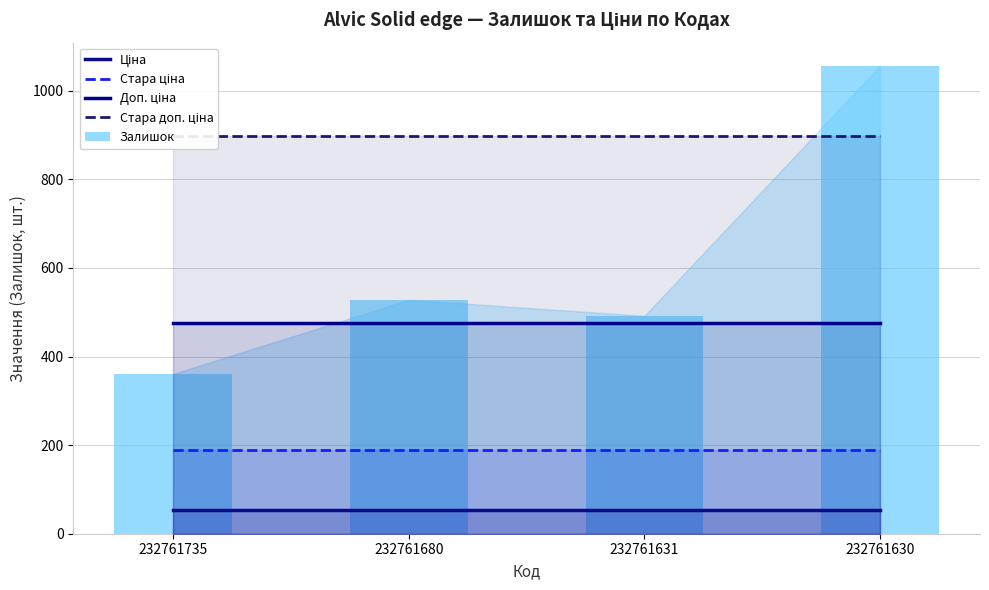

What is the sum of all Стара ціна values?

760.3